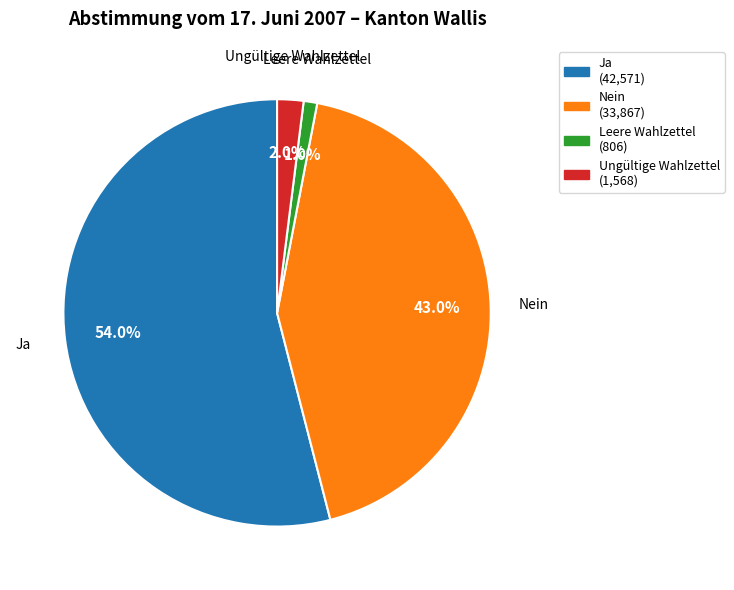

Between Ja and Nein, which is larger?

Ja